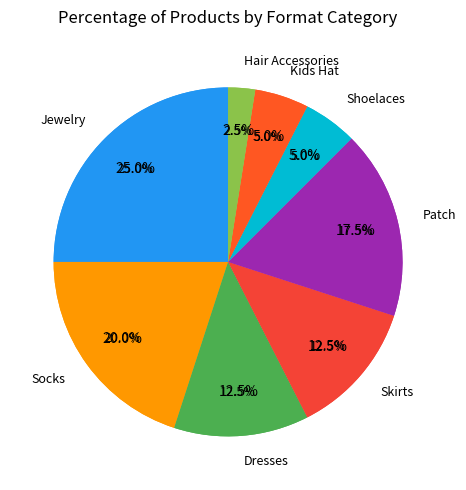

Does Patch account for over 50% of the chart?

No